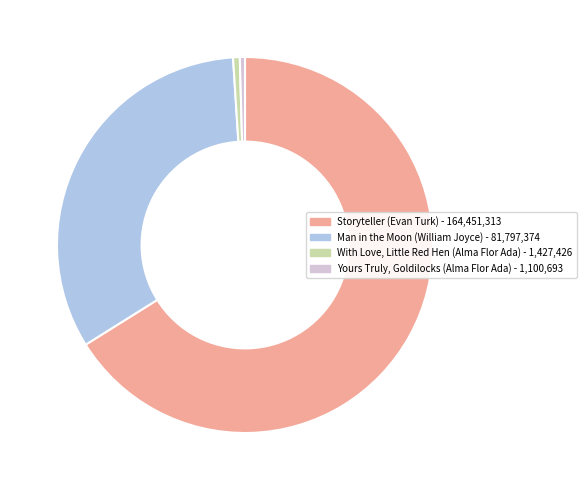

Is the sum of Yours Truly, Goldilocks (Alma Flor Ada) and With Love, Little Red Hen (Alma Flor Ada) greater than half?

No